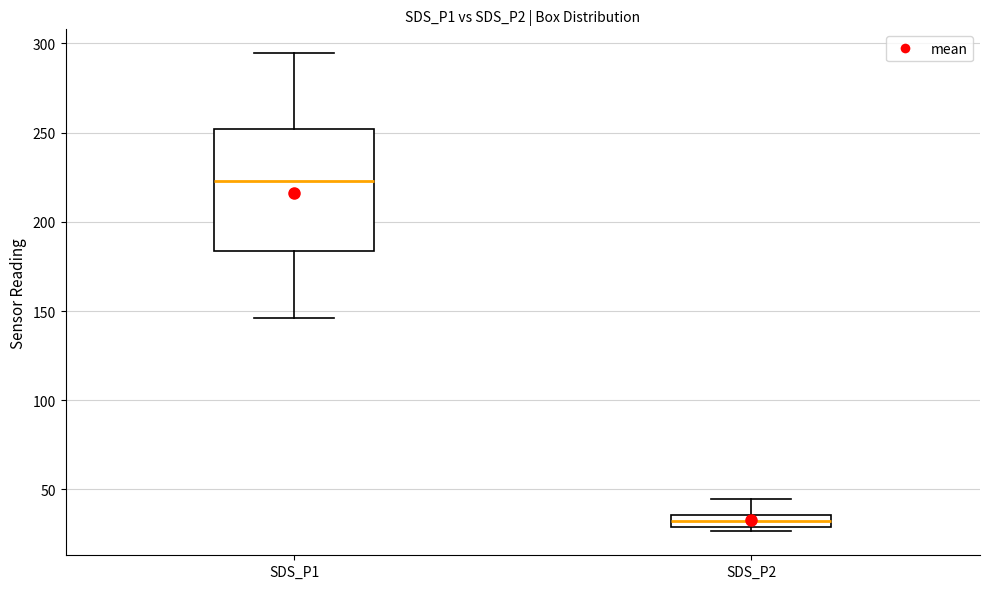

Which box's median line is the lowest?

SDS_P2